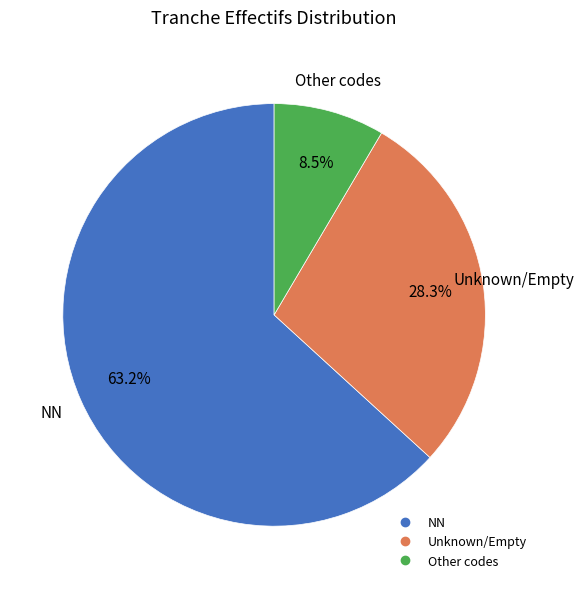

Is there any slice that represents more than half of the pie?

Yes